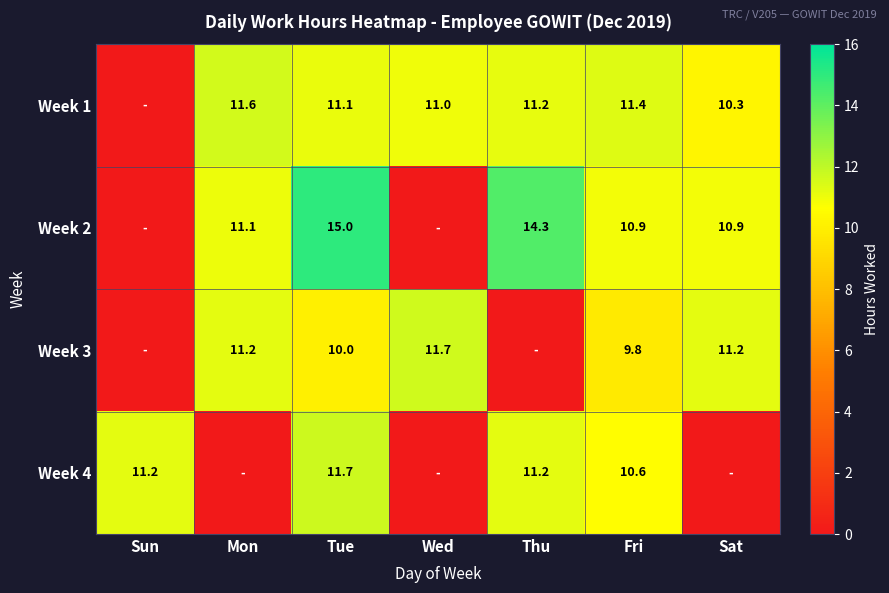

What is the spread (max minus min) of values at Fri?

1.6